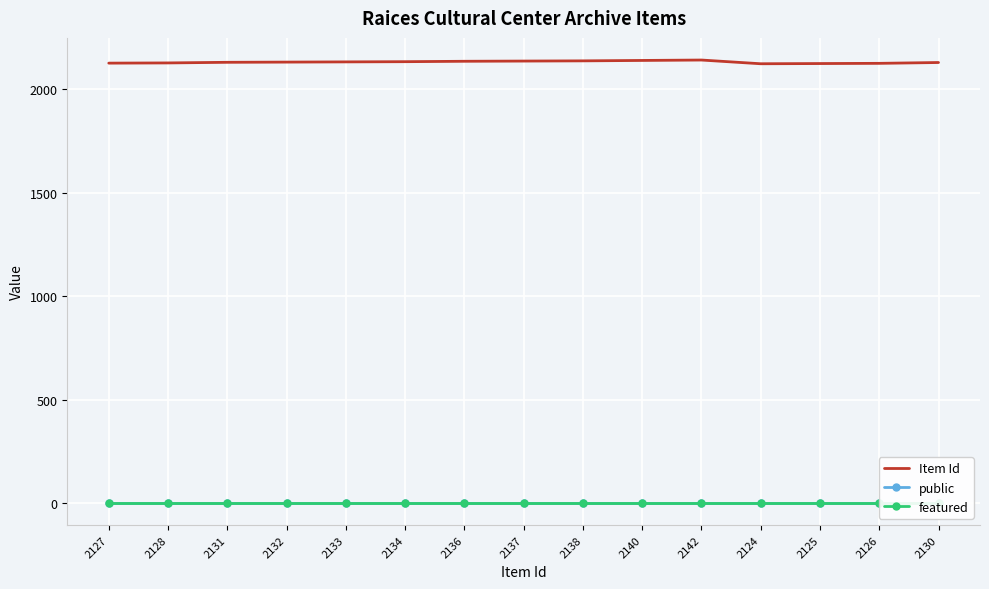

Reading right to left, extract all data points from this chart.

Item Id: 2130	2126	2125	2124	2142	2140	2138	2137	2136	2134	2133	2132	2131	2128	2127
public: 1	1	1	1	1	1	1	1	1	1	1	1	1	1	1
featured: 0	0	0	0	0	0	0	0	0	0	0	0	0	0	0